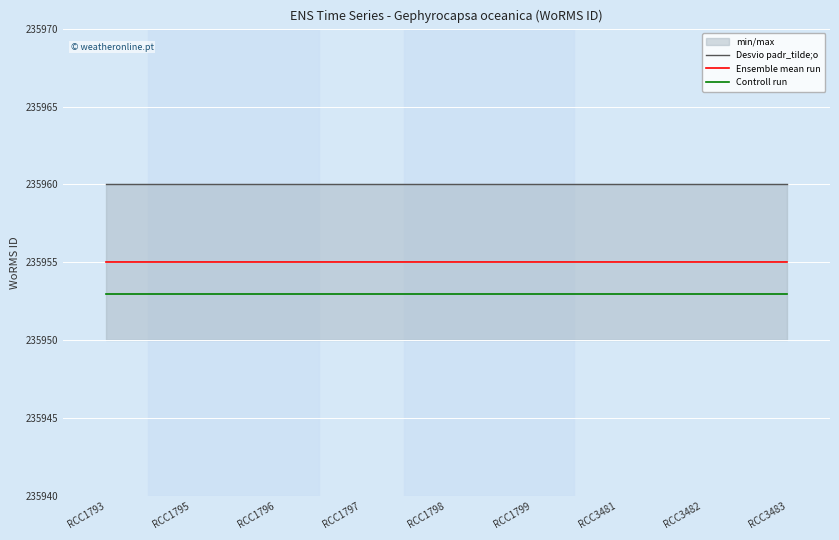

Which series has the largest total across all categories?

Desvio padr_tilde;o